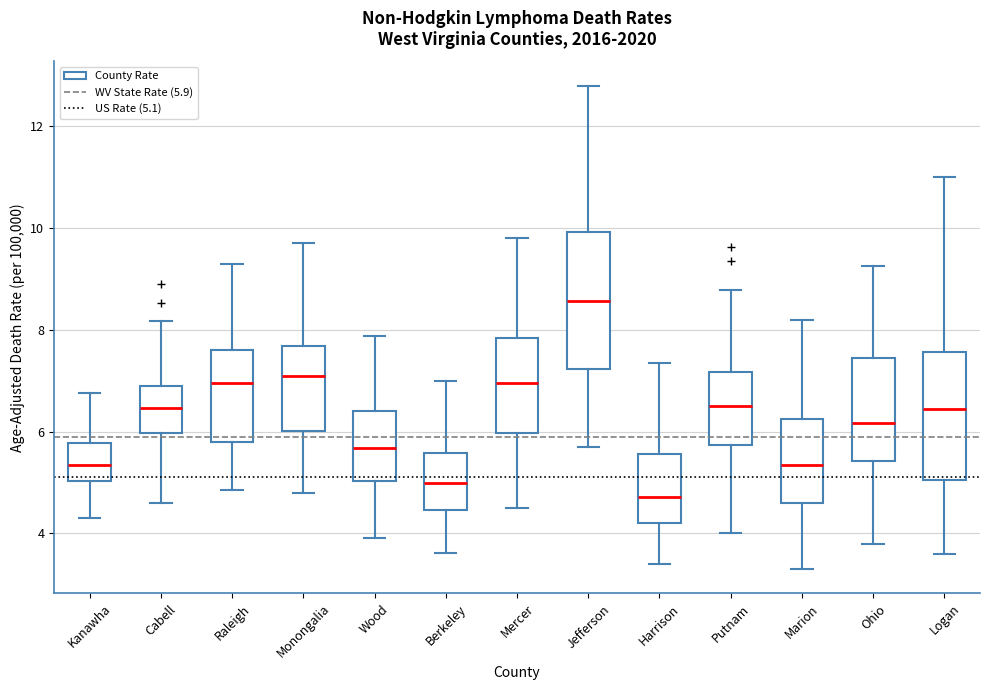

Where does the lower whisker of the box for Wood end on the y-axis? The values are not printed on the chart, so give them approximately, as read against the axis.

4.0